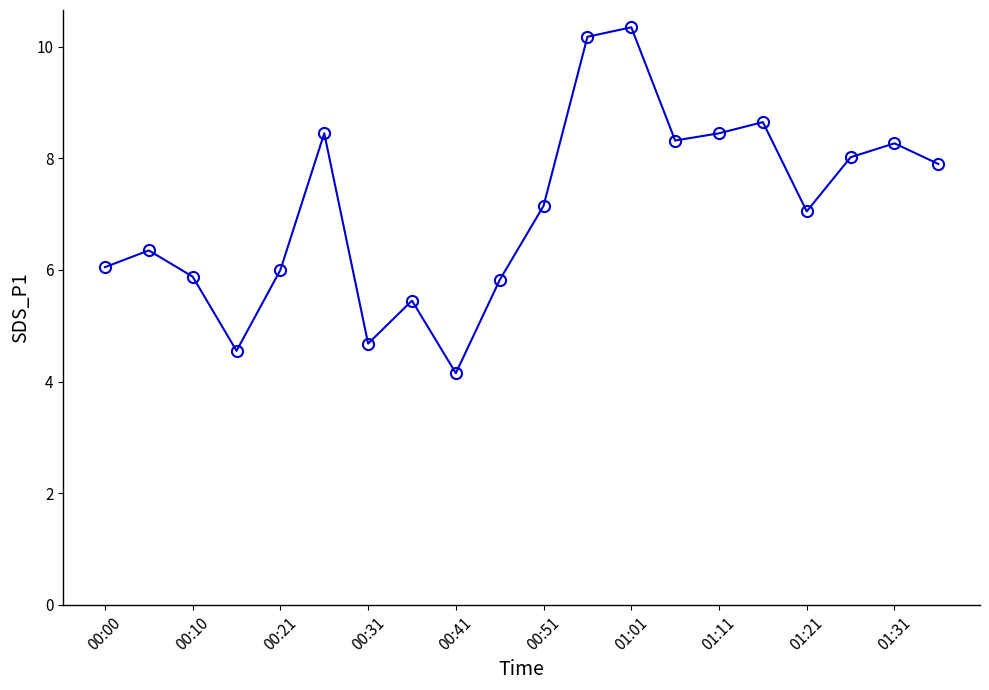

What is the sum of all values?

141.7